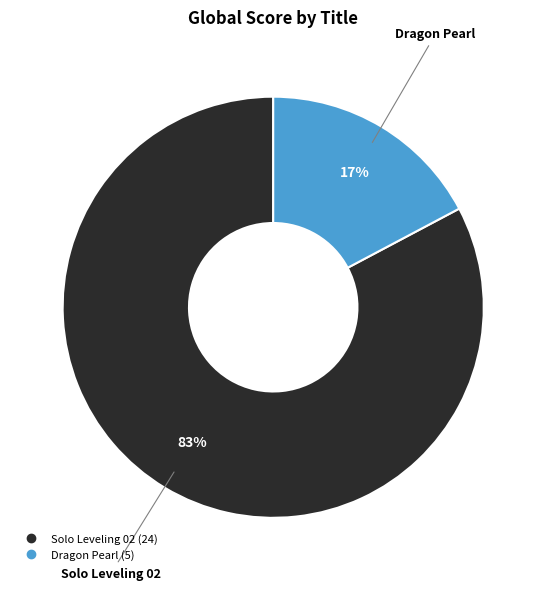

To the nearest percent, what portion does Dragon Pearl represent?

17%